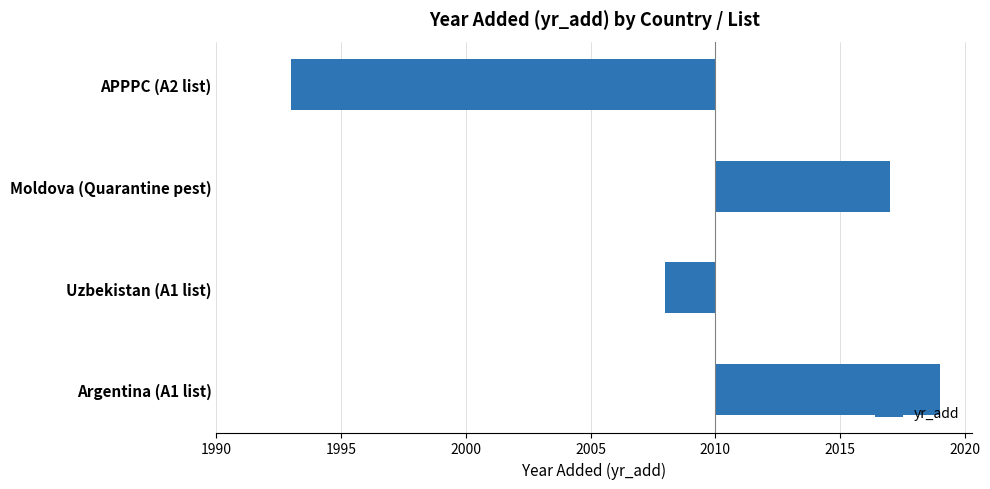

Where is the data nearest to the value -4?

Uzbekistan (A1 list)